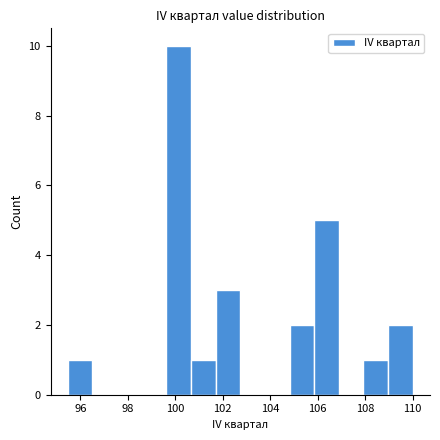

Reading left to right, transcribe this chart: for each bar, give the range it covers on the x-axis and its height. Neither the bar edges nor the heights are printed on the chart, so give them approximately, as read against the axes.

95.4 to 96.6: 1
96.6 to 97.6: 0
97.6 to 98.6: 0
98.6 to 99.6: 0
99.6 to 100.6: 10
100.6 to 101.6: 1
101.6 to 102.8: 3
102.8 to 103.8: 0
103.8 to 104.8: 0
104.8 to 105.8: 2
105.8 to 106.8: 5
106.8 to 108.0: 0
108.0 to 109.0: 1
109.0 to 110.0: 2